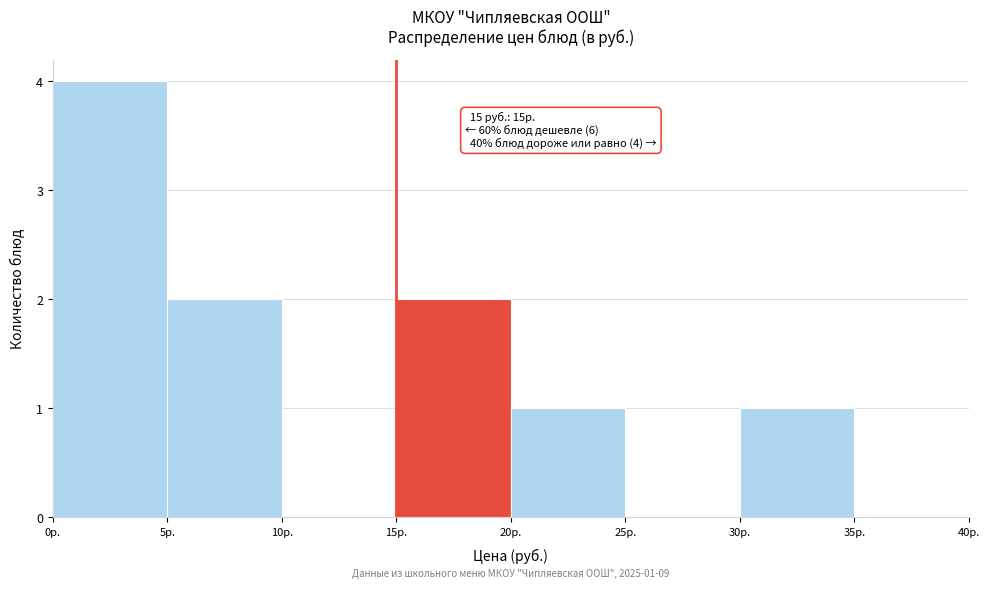

Over which range of the x-axis is the bar tallest?

0 to 5